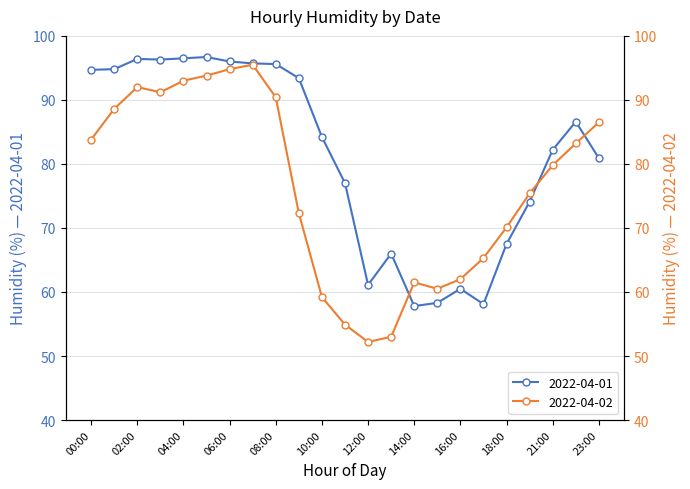

What is the label of the 22nd point from the left?

22:00